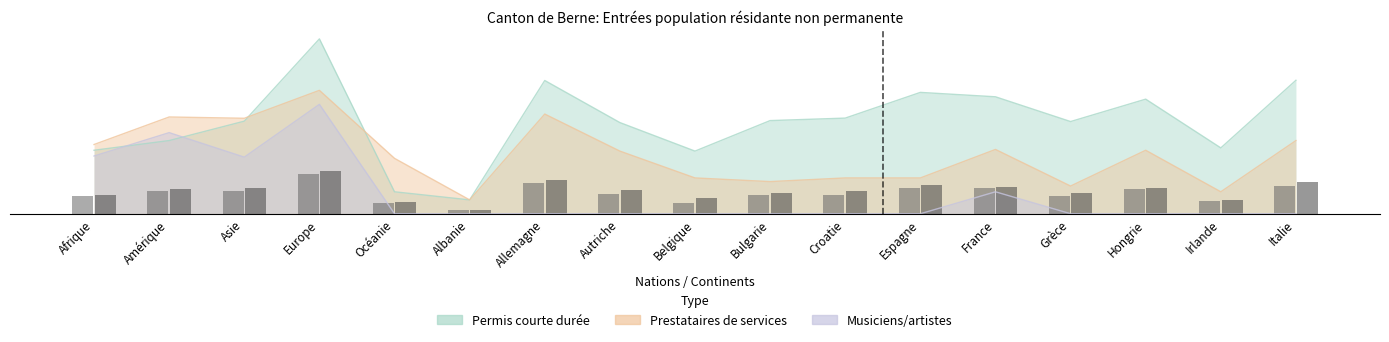

How many bars are there in total?

34